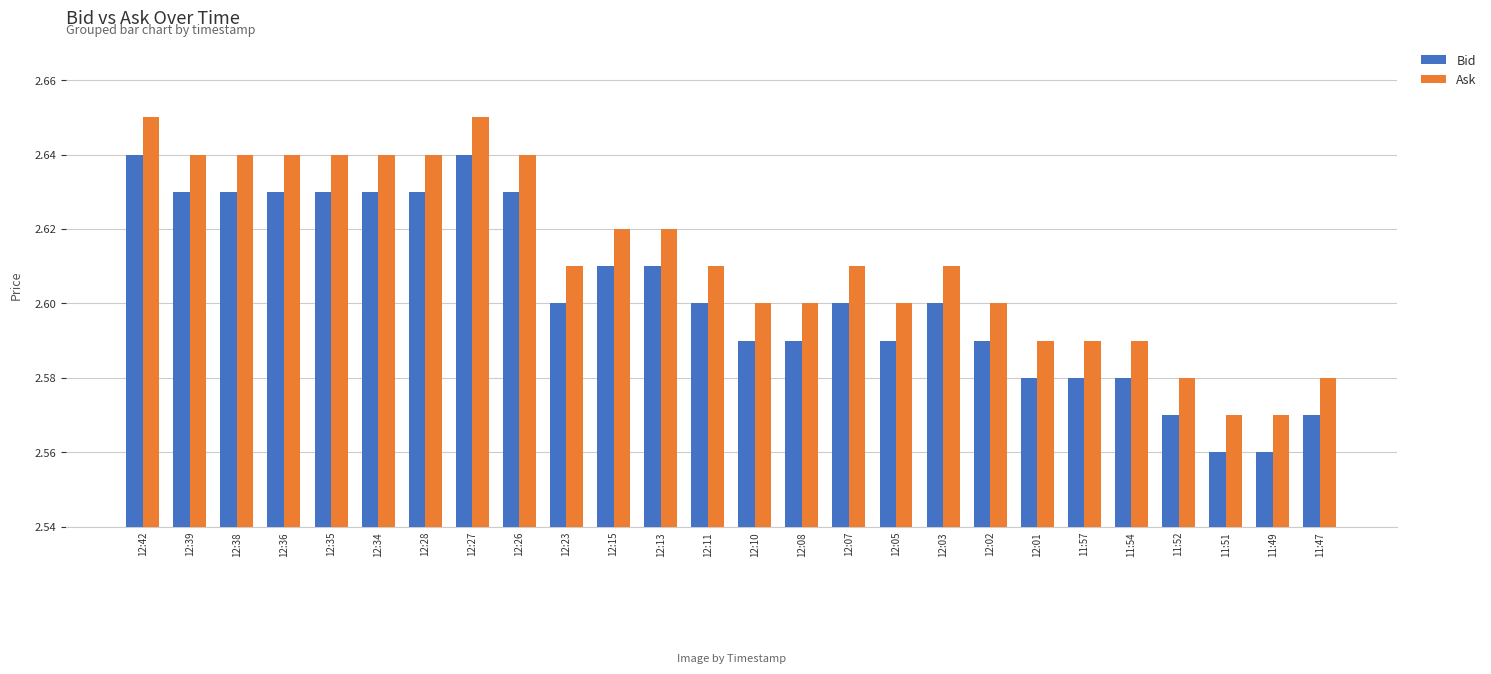

Rank the series by their average value, from lowest to highest.

Bid, Ask